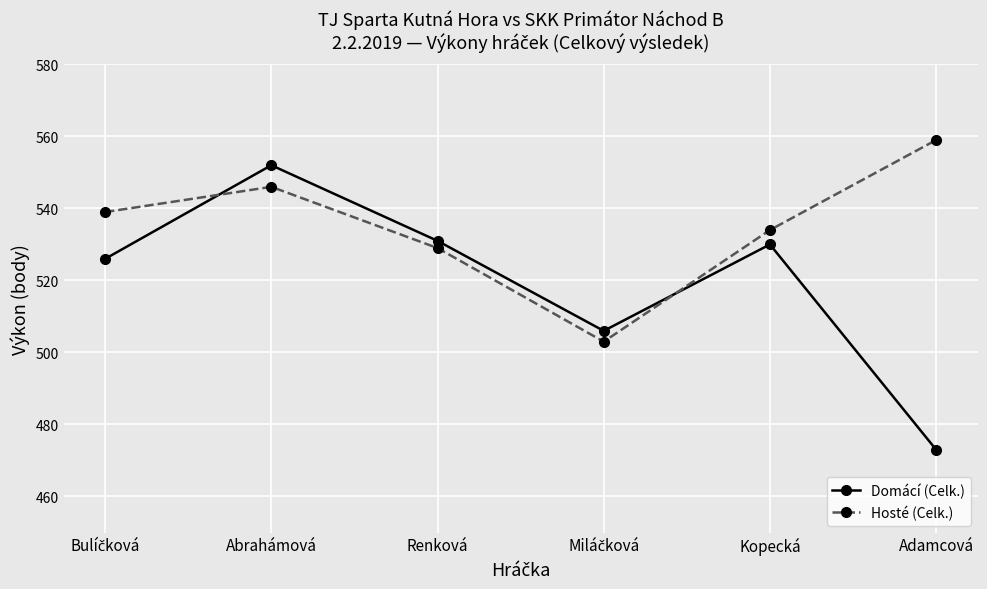

Which series has the widest spread of values?

Domácí (Celk.)